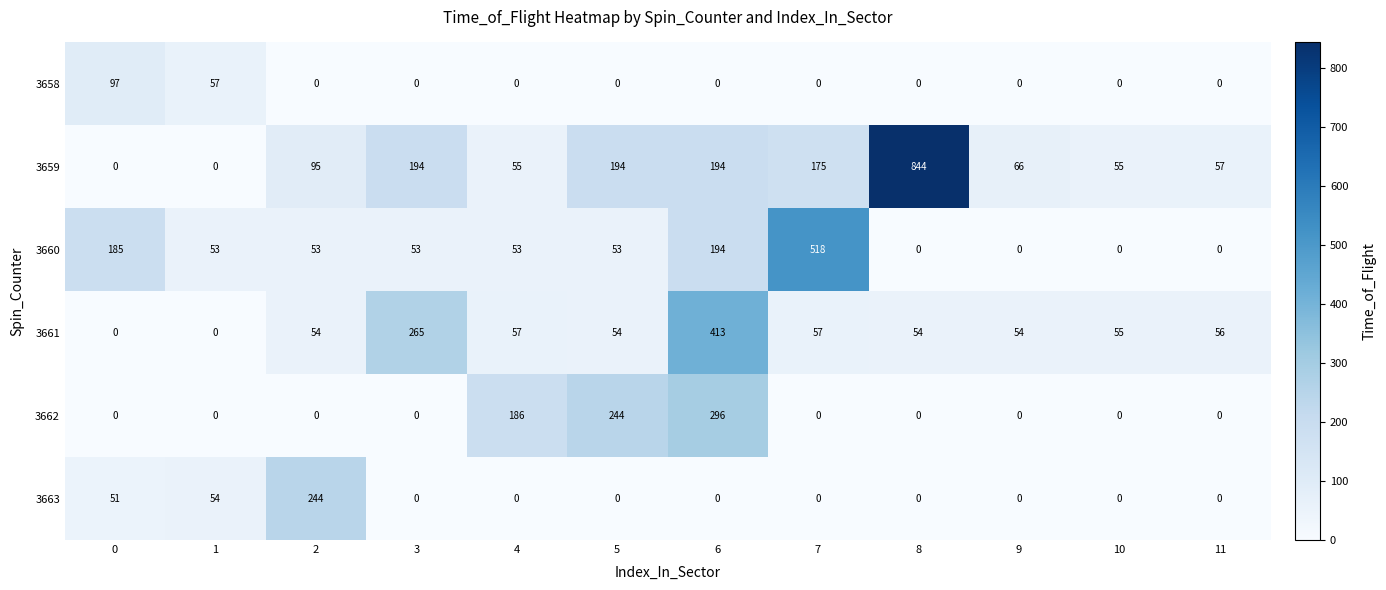

At which label is 3661 closest to 206?

3